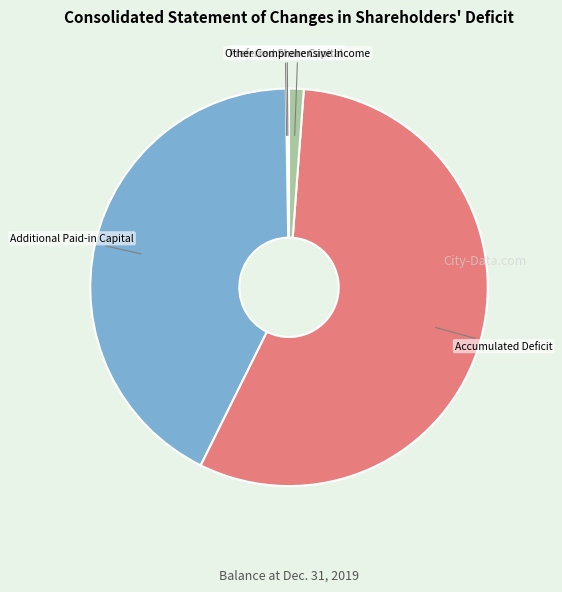

Is there a majority slice in this chart?

Yes